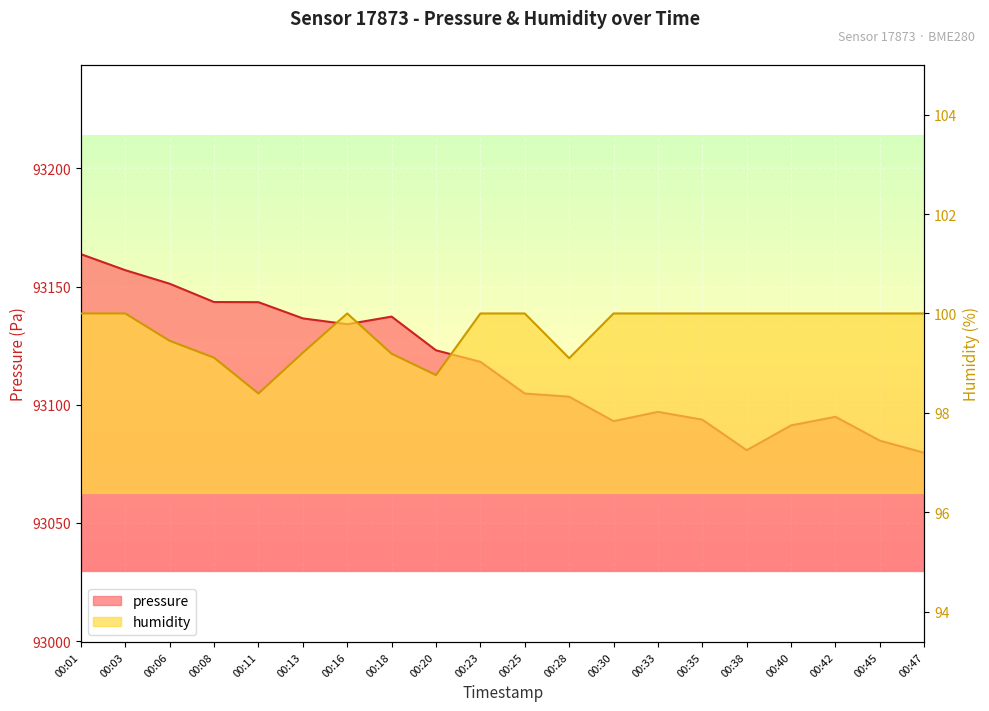

In pressure, how many points are lower than both neighbors (excluding endpoints)?

3